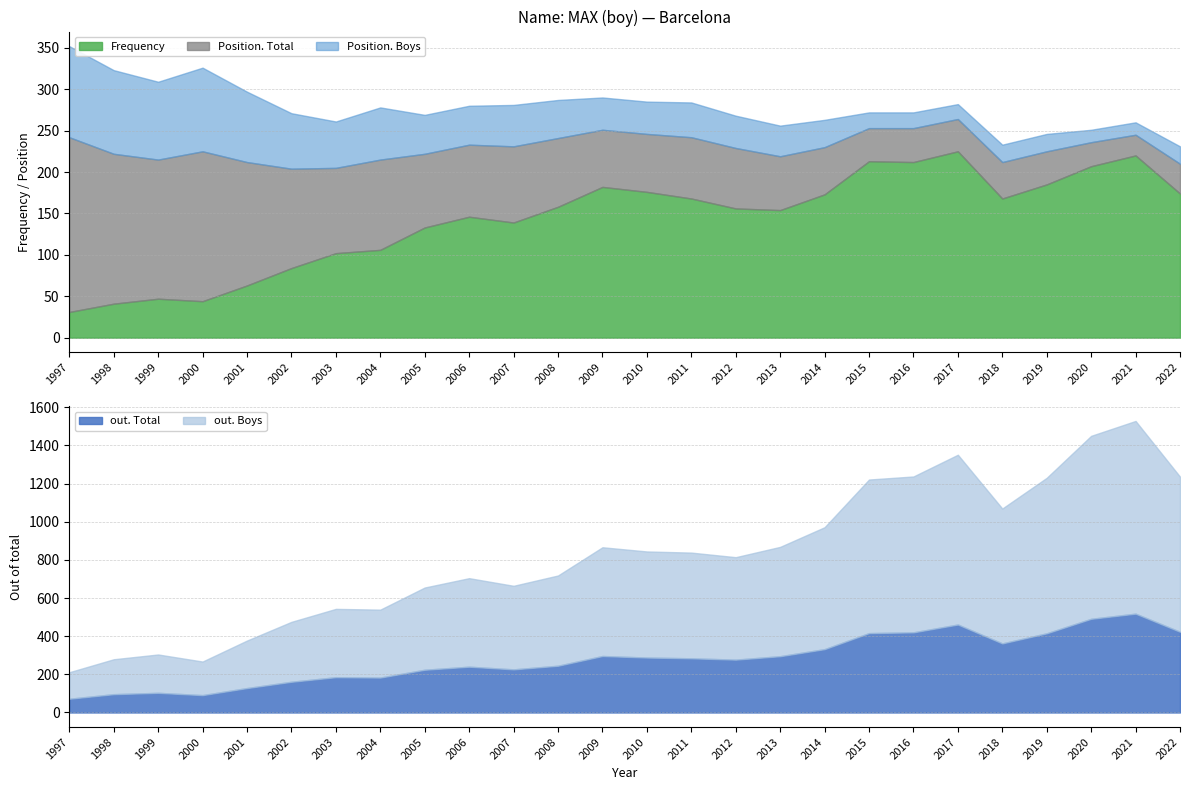

True or false: Position. Total and Position. Boys cross at least once.

False